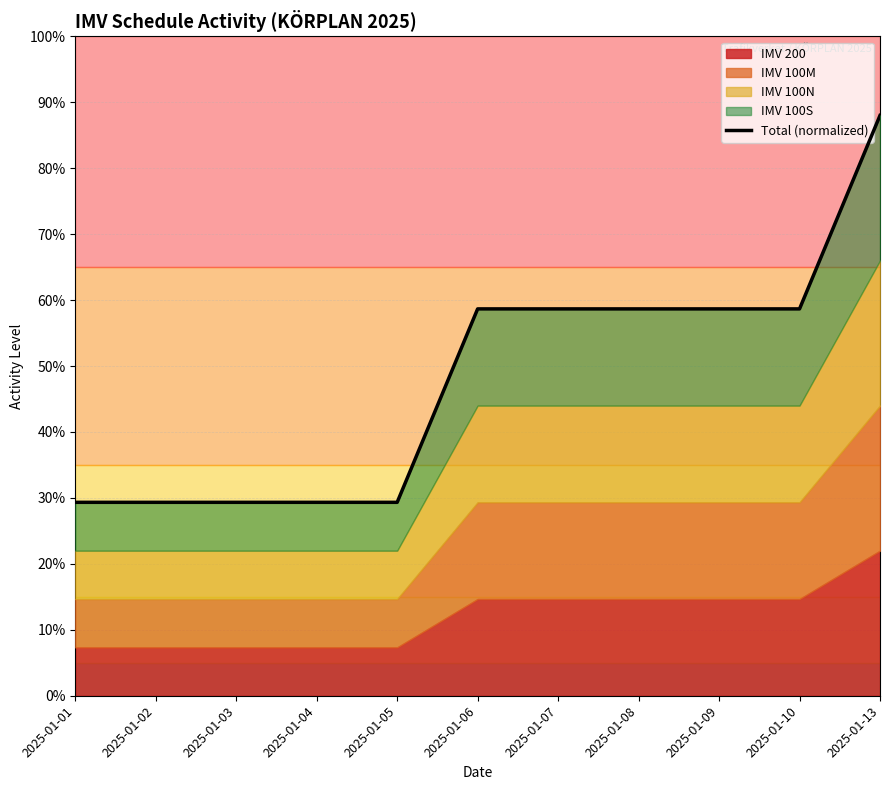

What is the difference between the second highest and second lowest values?

0.3